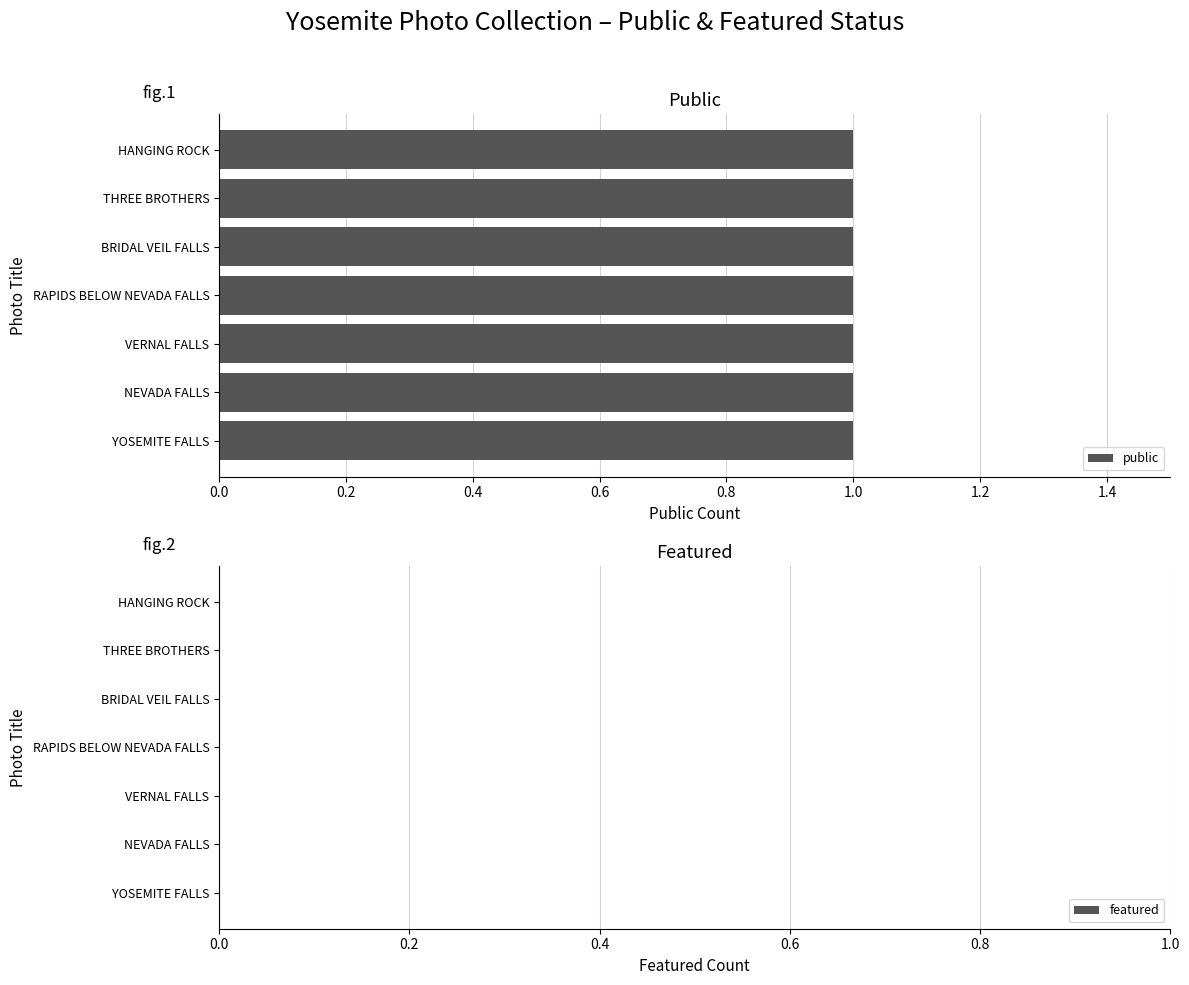

Where is public nearest to the value 1?

Hanging Rock, Yosemite